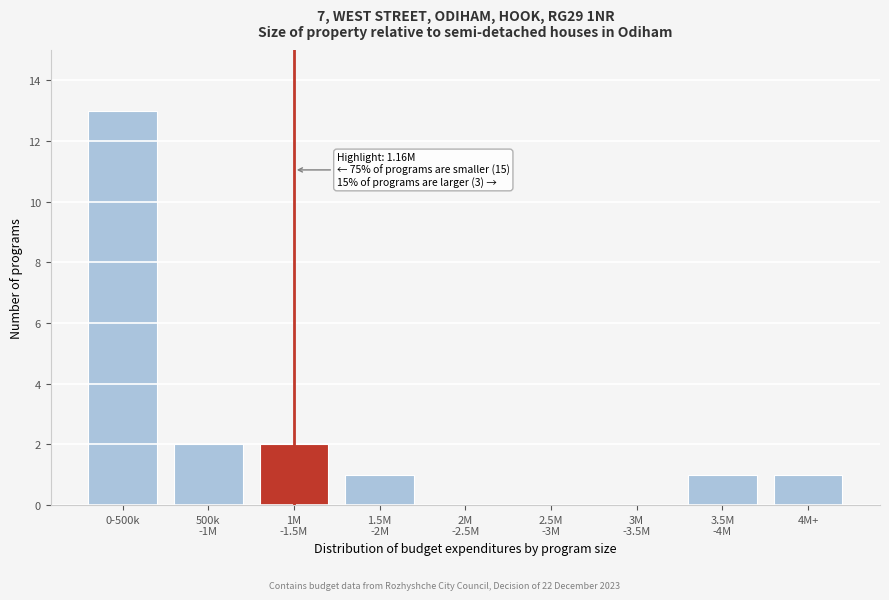

Which label corresponds to the largest value in the chart?

0-500k